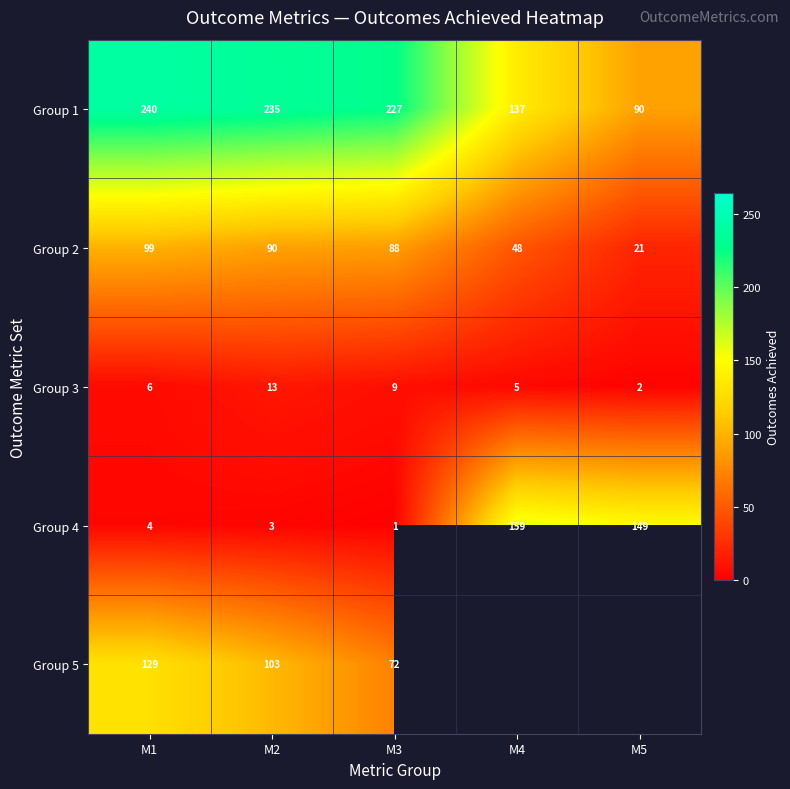

At how many categories does at least one series exceed 49?

5